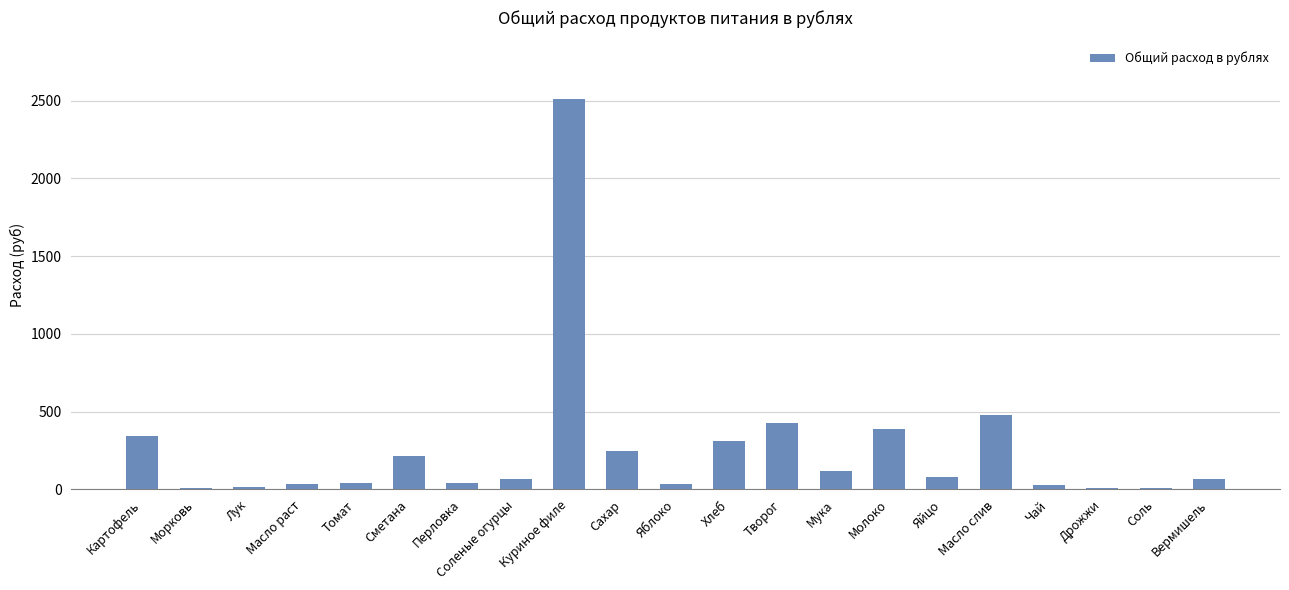

How many data points does each series have?

21